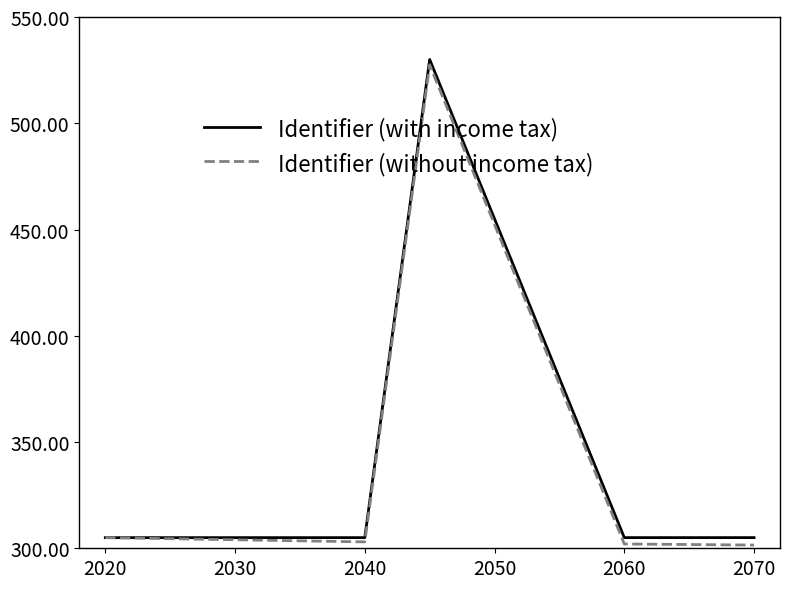

What is the minimum value shown in the chart?

301.5